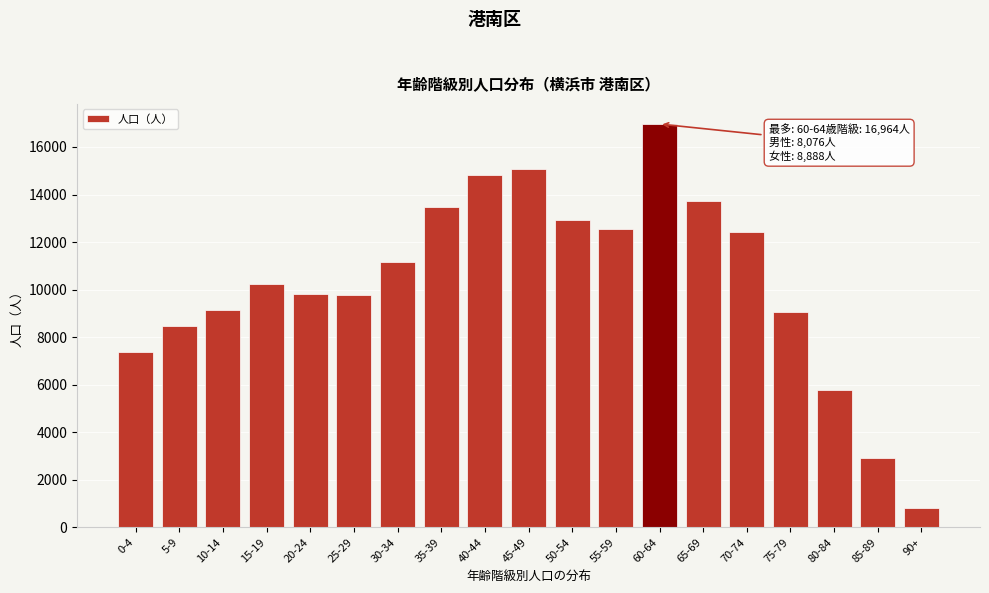

Which category has the highest value across all series?

60-64